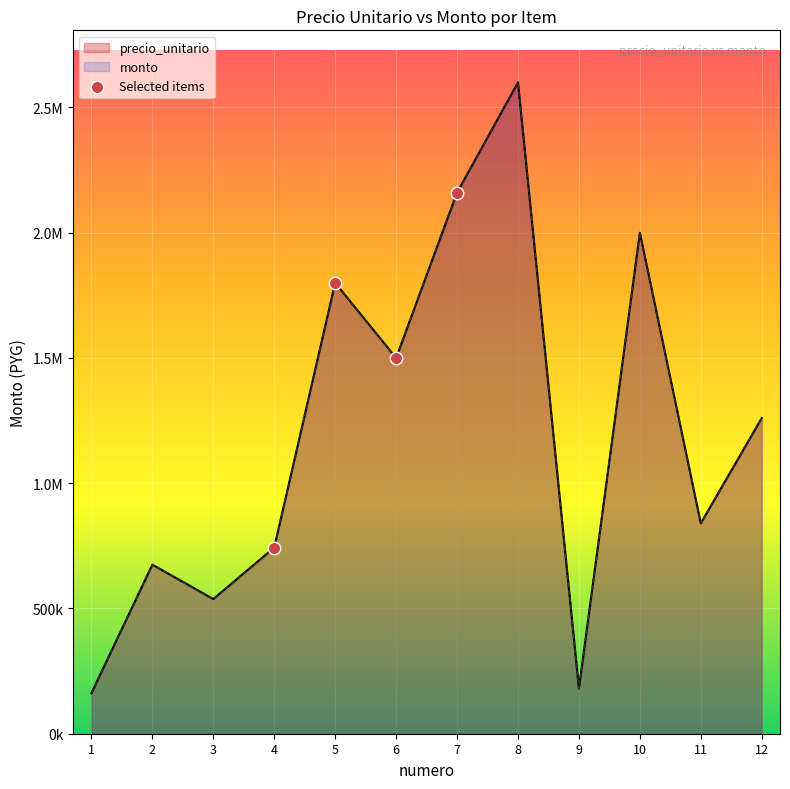

What are all the series names shown in the legend?

precio_unitario, monto